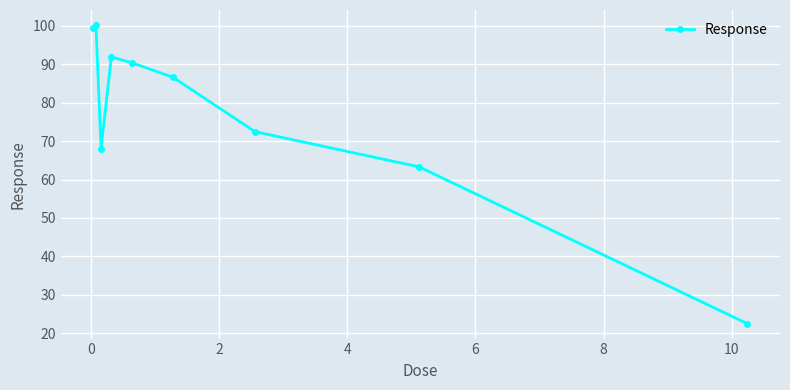

Count the number of categories in the chart.

9